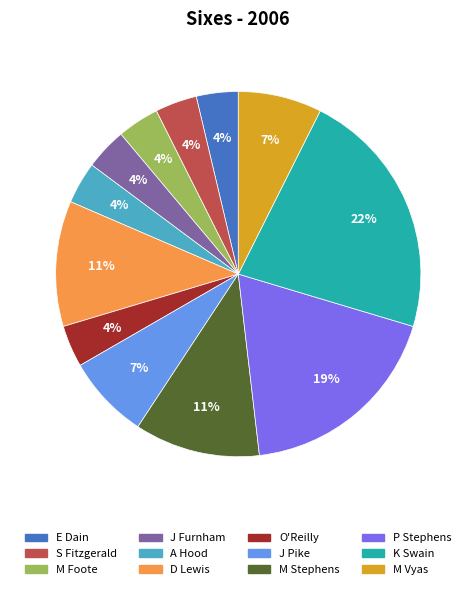

Combined, do J Pike and D Lewis account for over 50%?

No